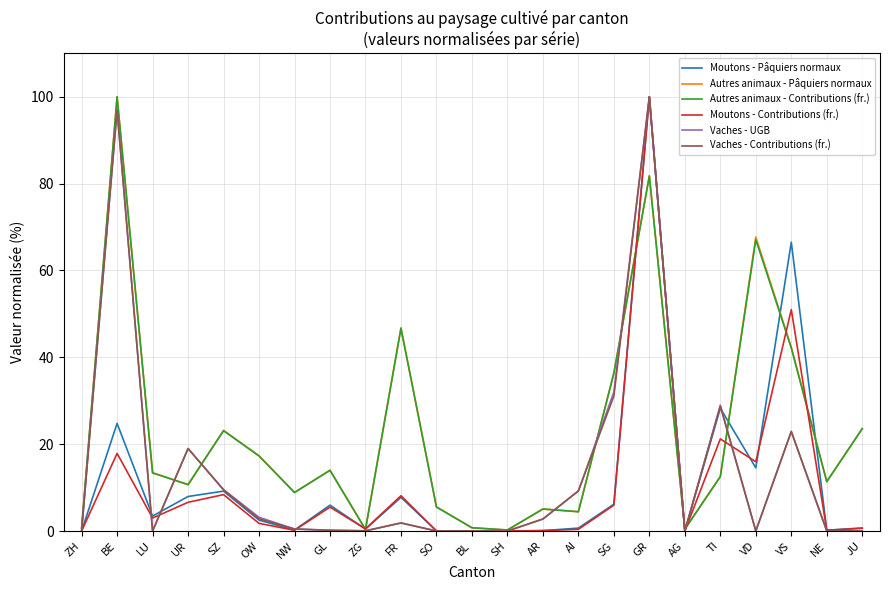

Which series changed the most between ZH and BE?

Autres animaux - Pâquiers normaux